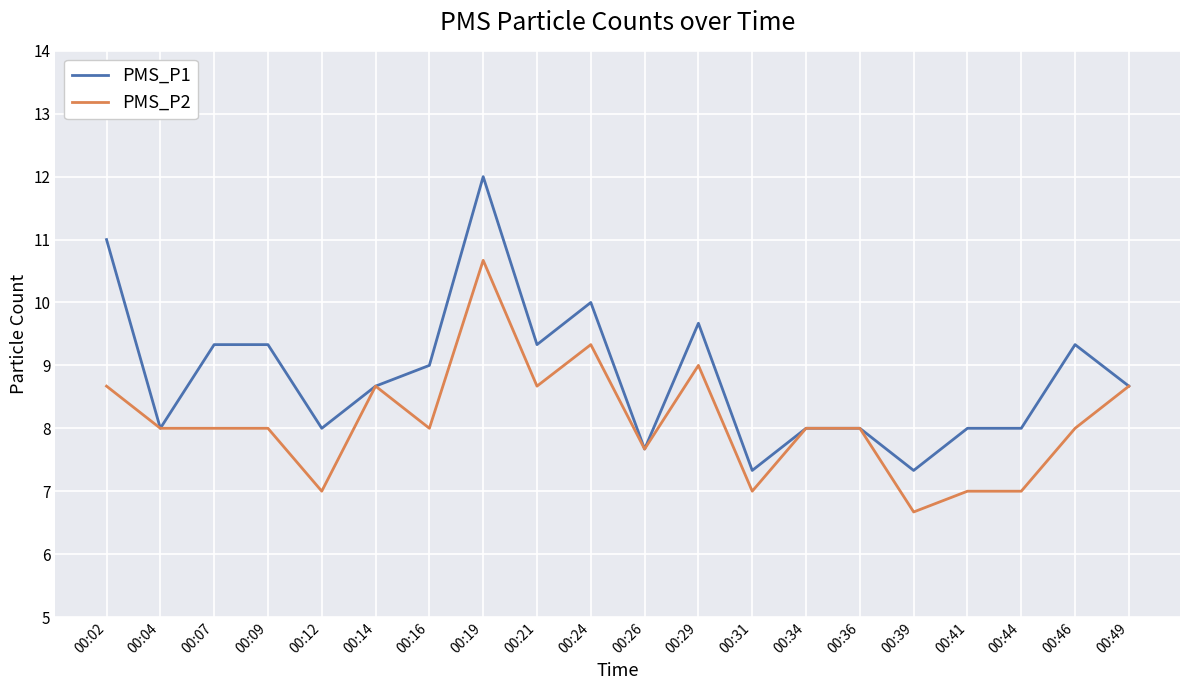

Reading right to left, transcribe all the data shown in this chart.

PMS_P1: 8.7	9.3	8.0	8.0	7.3	8.0	8.0	7.3	9.7	7.7	10.0	9.3	12.0	9.0	8.7	8.0	9.3	9.3	8.0	11.0
PMS_P2: 8.7	8.0	7.0	7.0	6.7	8.0	8.0	7.0	9.0	7.7	9.3	8.7	10.7	8.0	8.7	7.0	8.0	8.0	8.0	8.7